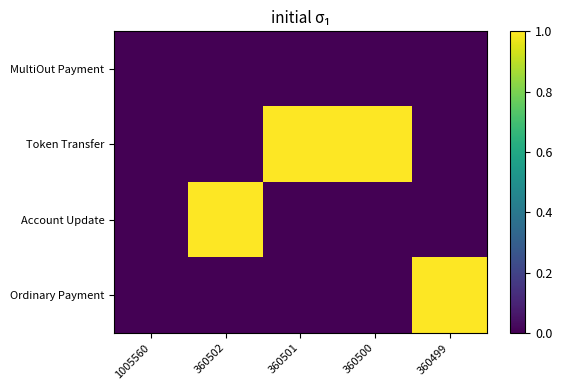

List the series in order of their peak value, lowest first.

MultiOut Payment, Token Transfer, Account Update, Ordinary Payment